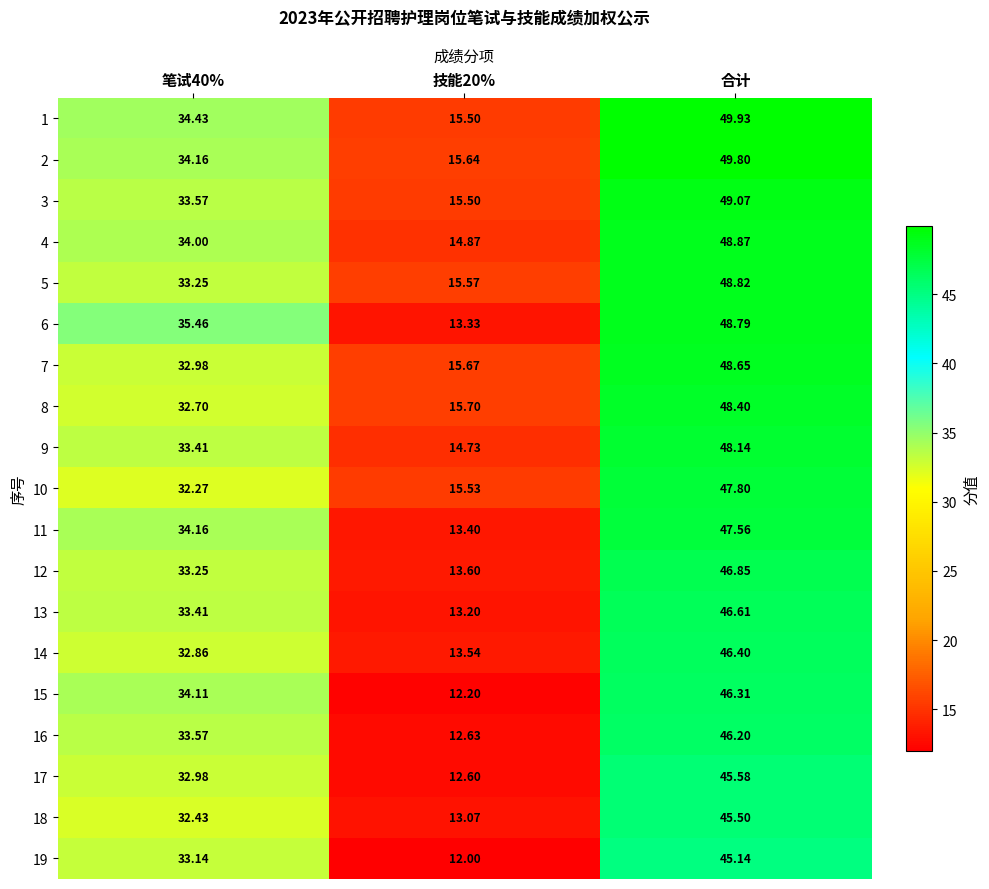

Which label corresponds to the largest value in the chart?

合计